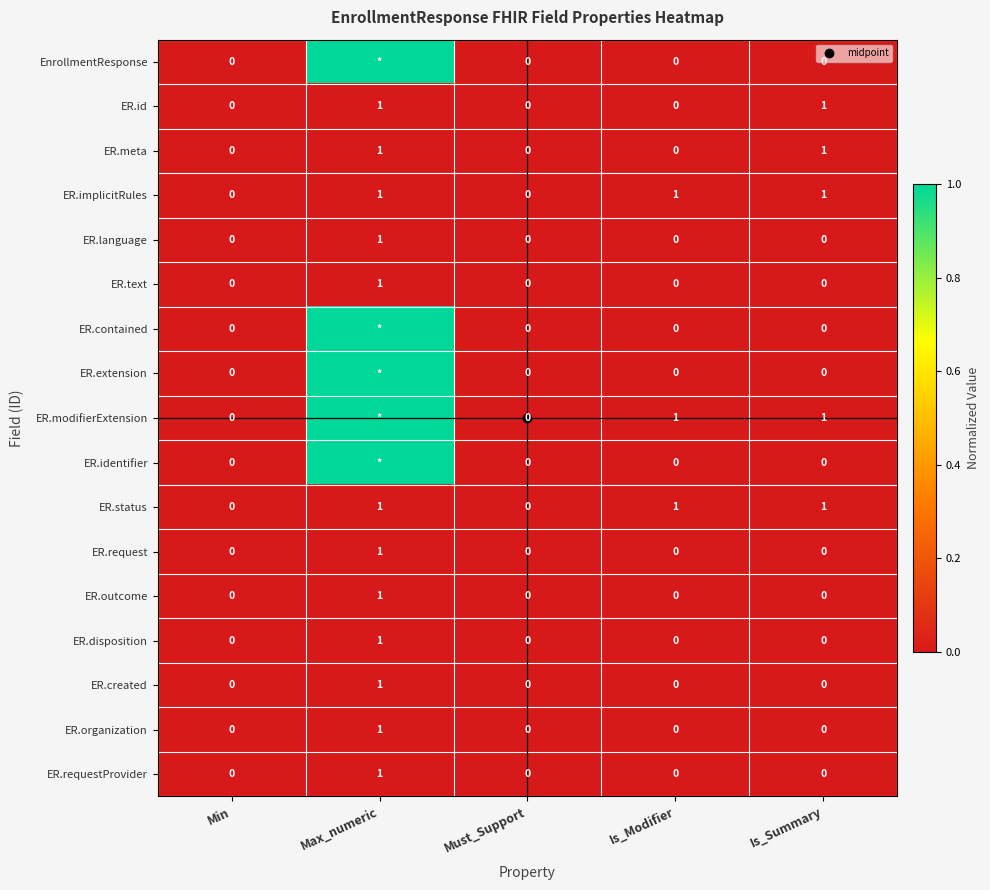

What is the maximum value shown in the chart?

1.0